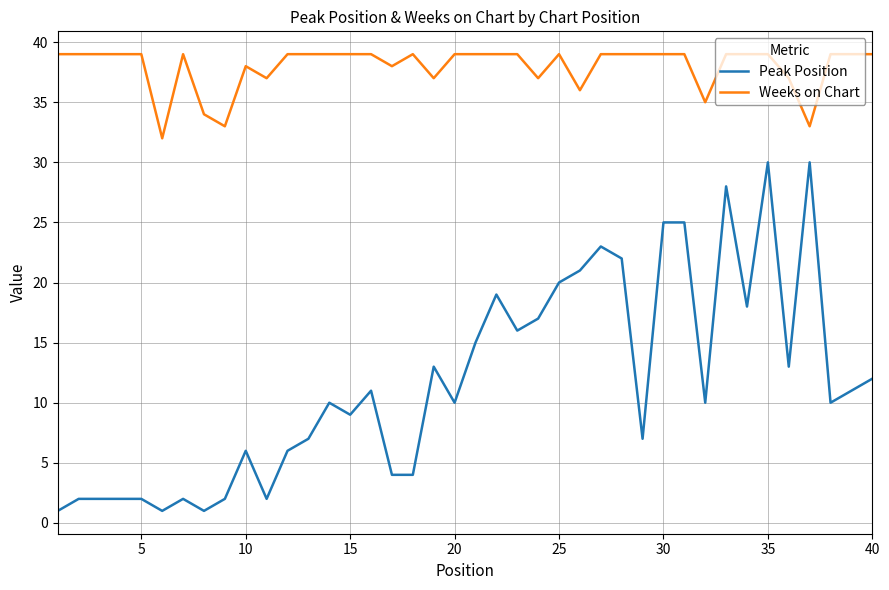

Reading left to right, list all the values displayed in this chart.

Peak Position: 1	2	2	2	2	1	2	1	2	6	2	6	7	10	9	11	4	4	13	10	15	19	16	17	20	21	23	22	7	25	25	10	28	18	30	13	30	10	11	12
Weeks on Chart: 39	39	39	39	39	32	39	34	33	38	37	39	39	39	39	39	38	39	37	39	39	39	39	37	39	36	39	39	39	39	39	35	39	39	39	37	33	39	39	39